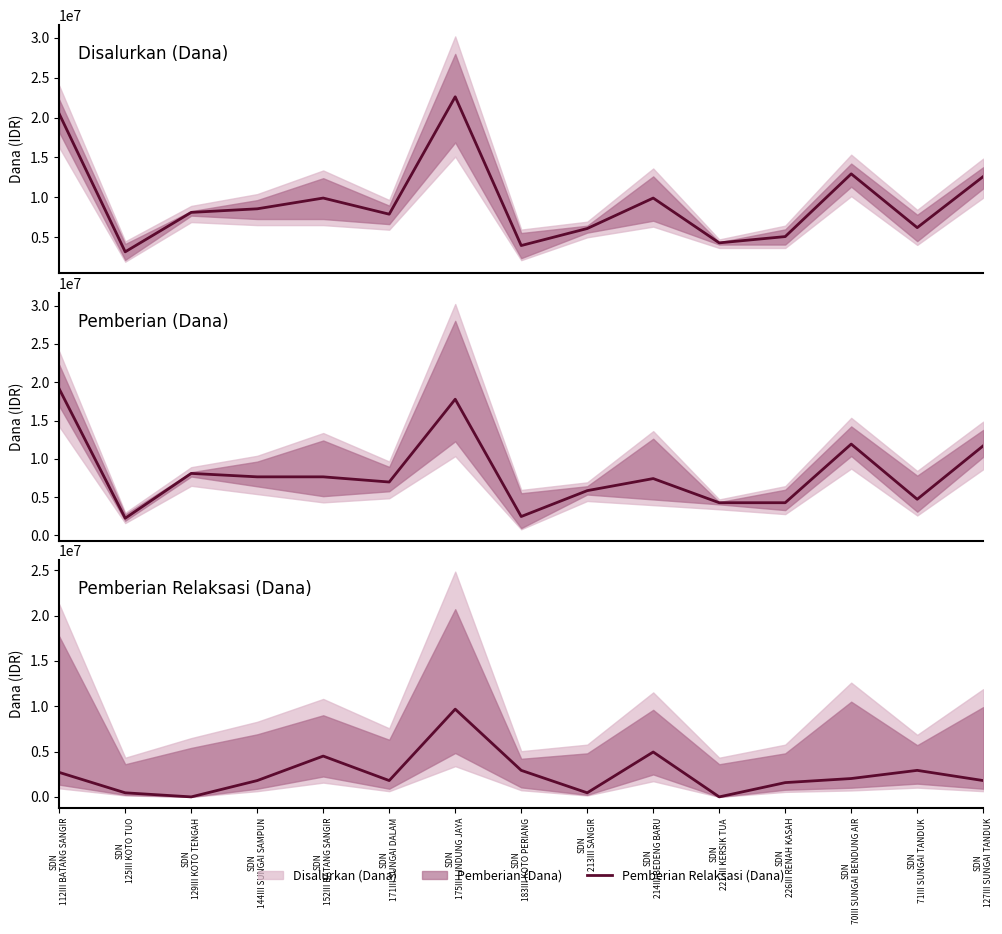

How many interior local peaks (higher than both neighbors) does the data have?

4